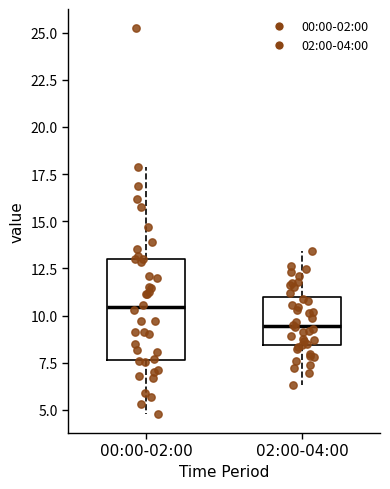

Reading left to right, transcribe this box plot: for each box, give where its median line is, the range the box spans, and where its two whiskers end, as read against the y-axis. The values are not printed on the chart, so give them approximately, as read against the axis.

00:00-02:00: median 10.5, box 7.5 to 13.0, whiskers 5.0 to 18.0
02:00-04:00: median 9.5, box 8.5 to 11.0, whiskers 6.5 to 13.5